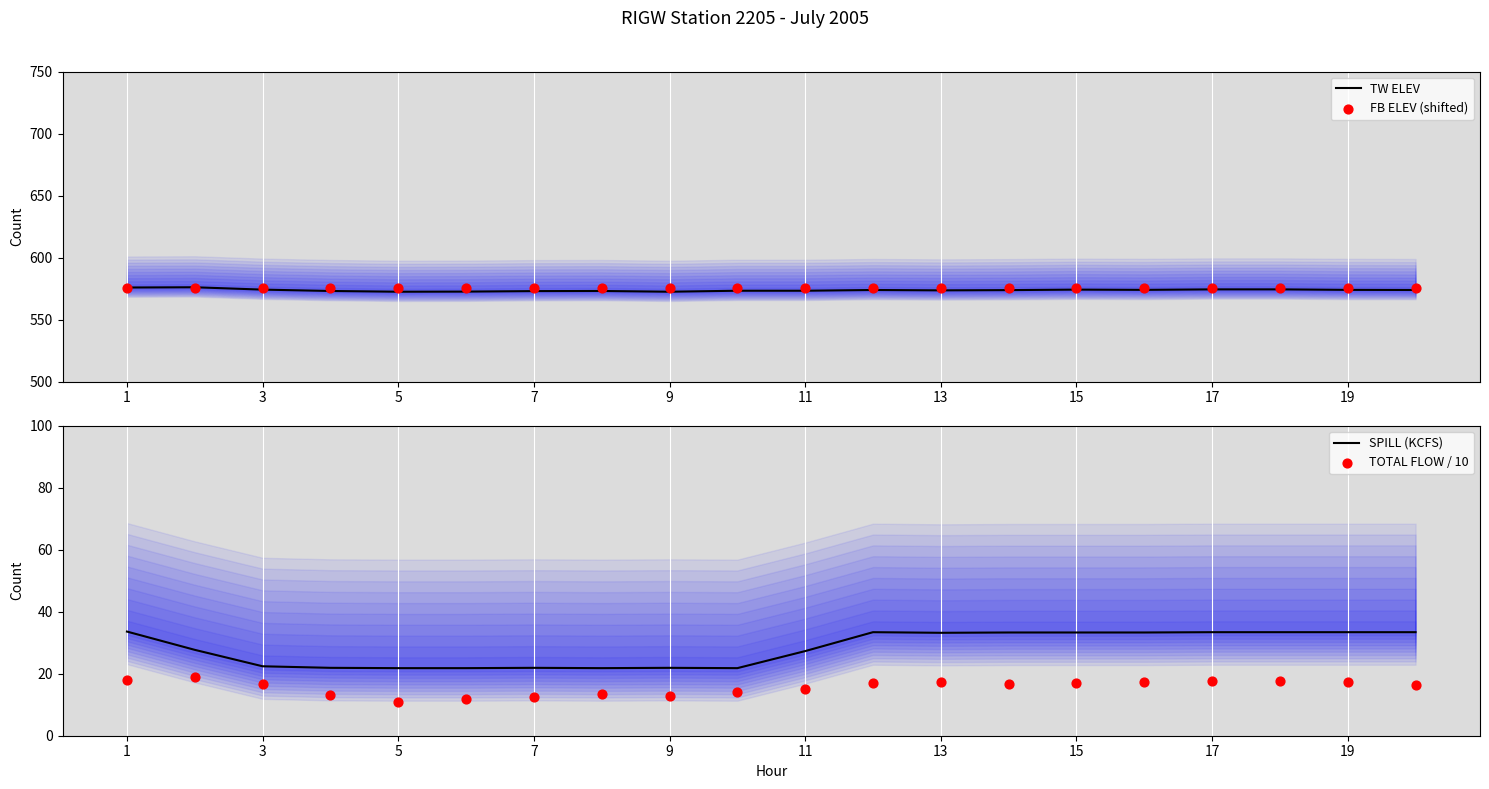

What is the maximum value for TW ELEV?

576.0